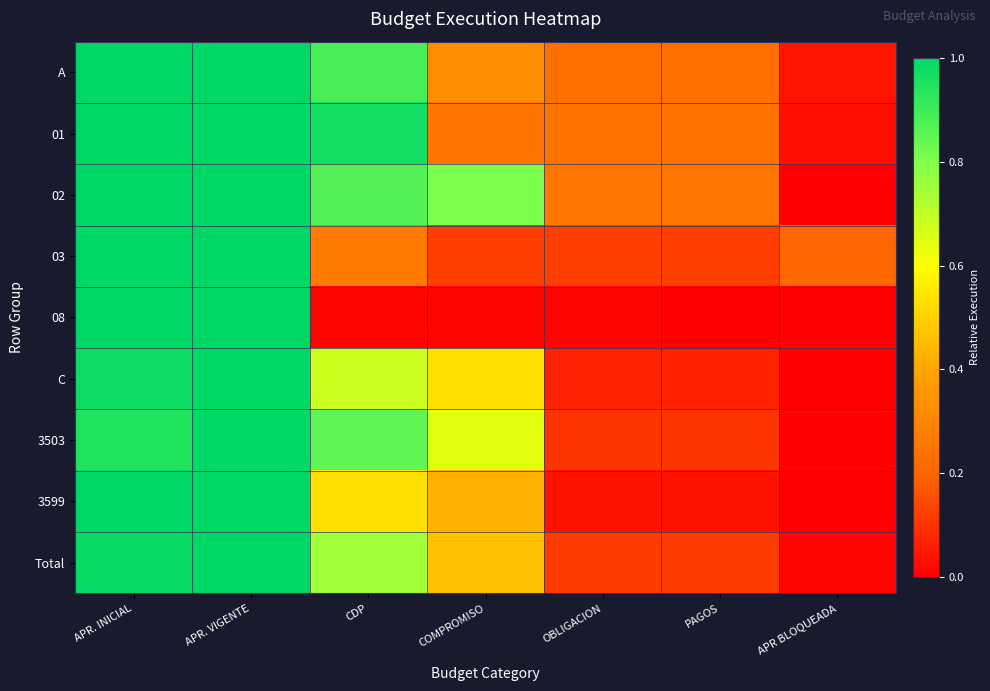

What is the greatest value displayed?

1.0